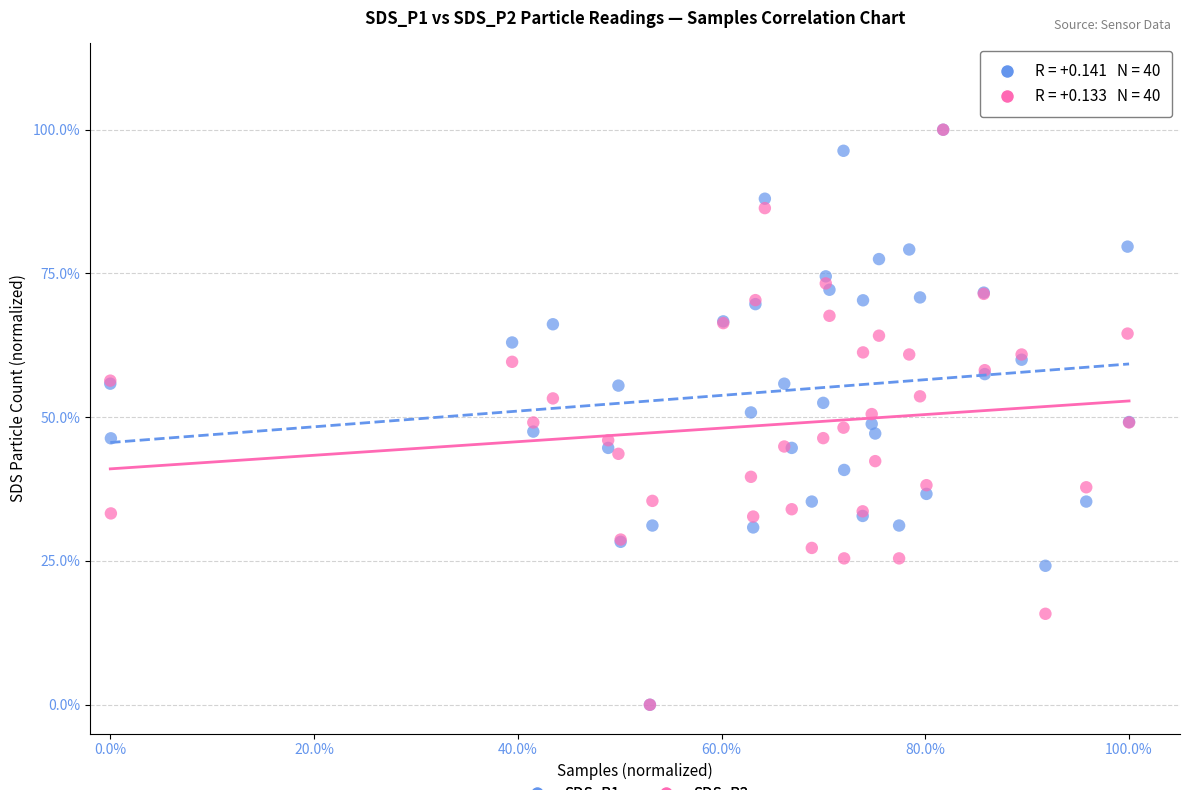

What are all the series names shown in the legend?

SDS_P1, SDS_P2